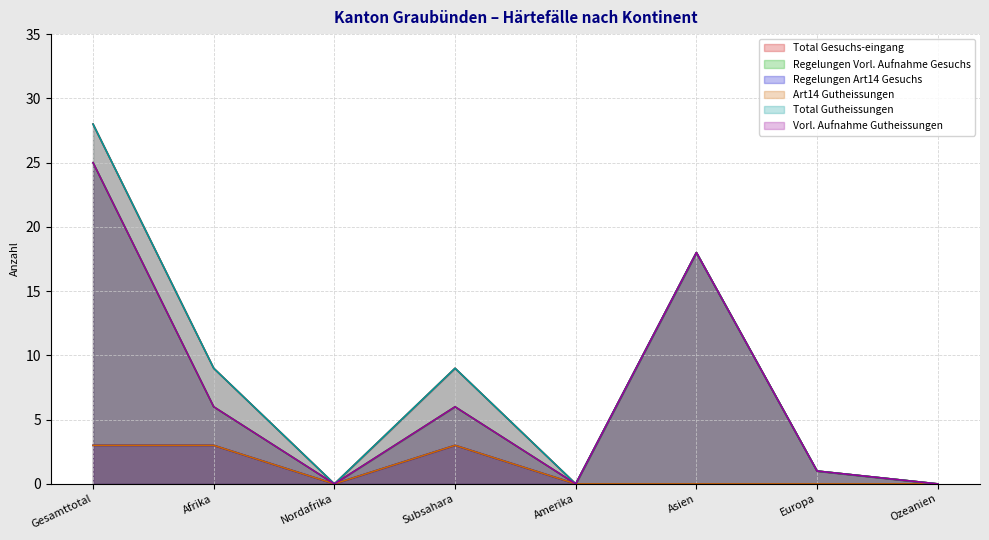

Reading left to right, list all the values displayed in this chart.

Total Gesuchs-eingang: Gesamttotal=28	Afrika=9	Nordafrika=0	Subsahara=9	Amerika=0	Asien=18	Europa=1	Ozeanien=0
Regelungen Vorl. Aufnahme Gesuchs: Gesamttotal=25	Afrika=6	Nordafrika=0	Subsahara=6	Amerika=0	Asien=18	Europa=1	Ozeanien=0
Regelungen Art14 Gesuchs: Gesamttotal=3	Afrika=3	Nordafrika=0	Subsahara=3	Amerika=0	Asien=0	Europa=0	Ozeanien=0
Art14 Gutheissungen: Gesamttotal=3	Afrika=3	Nordafrika=0	Subsahara=3	Amerika=0	Asien=0	Europa=0	Ozeanien=0
Total Gutheissungen: Gesamttotal=28	Afrika=9	Nordafrika=0	Subsahara=9	Amerika=0	Asien=18	Europa=1	Ozeanien=0
Vorl. Aufnahme Gutheissungen: Gesamttotal=25	Afrika=6	Nordafrika=0	Subsahara=6	Amerika=0	Asien=18	Europa=1	Ozeanien=0